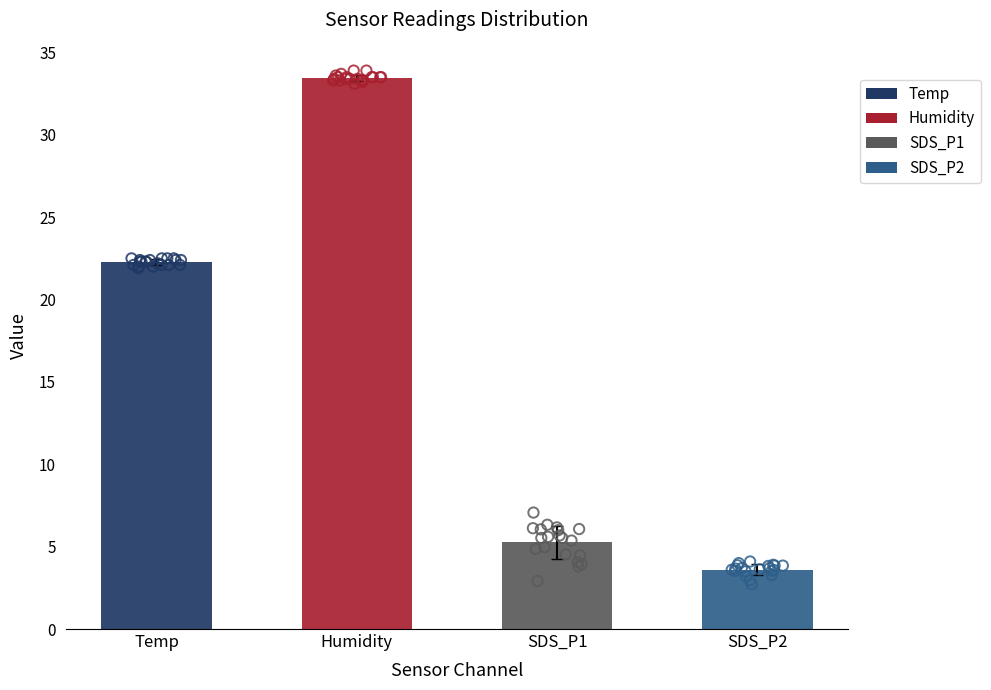

Is the value of Humidity at 00:27 greater than the value of SDS_P1 at 00:20?

Yes